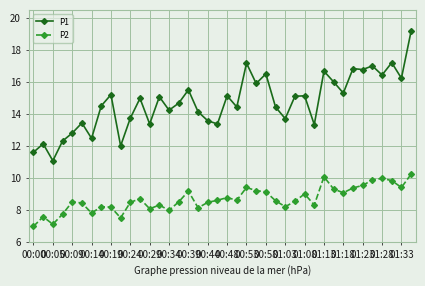

True or false: P2 and P1 cross at least once.

False